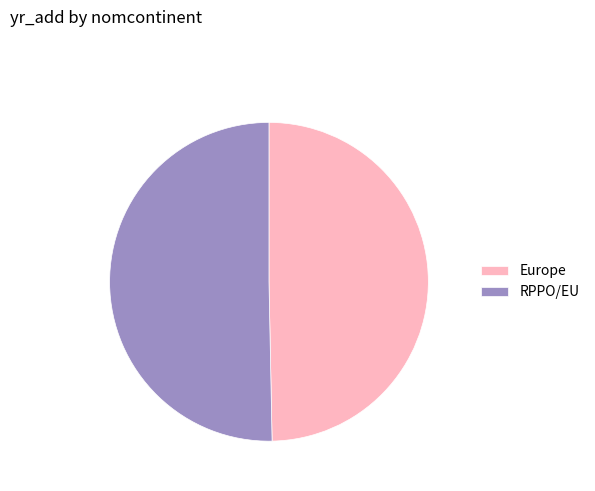

Is the sum of RPPO/EU and Europe greater than half?

Yes